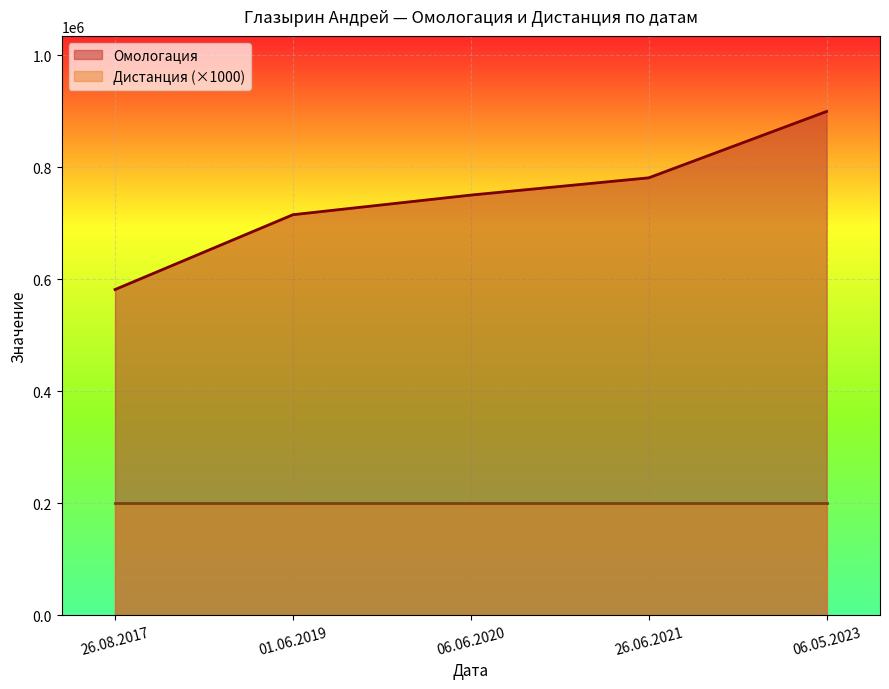

What position from the left is 26.06.2021?

4